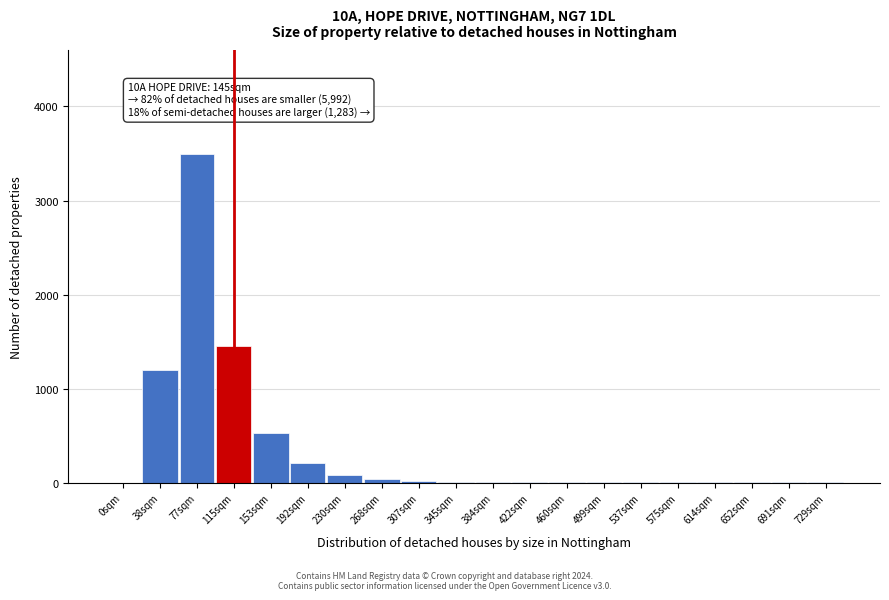

What is the sum of all values?

7070